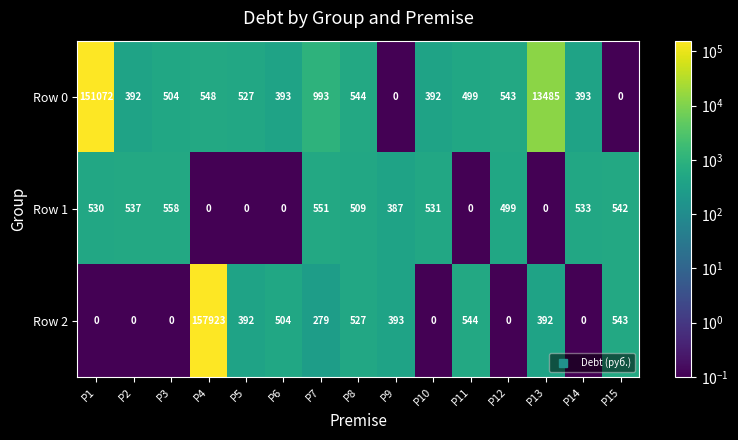

True or false: Row 2 has a value of 0 at P12.

True